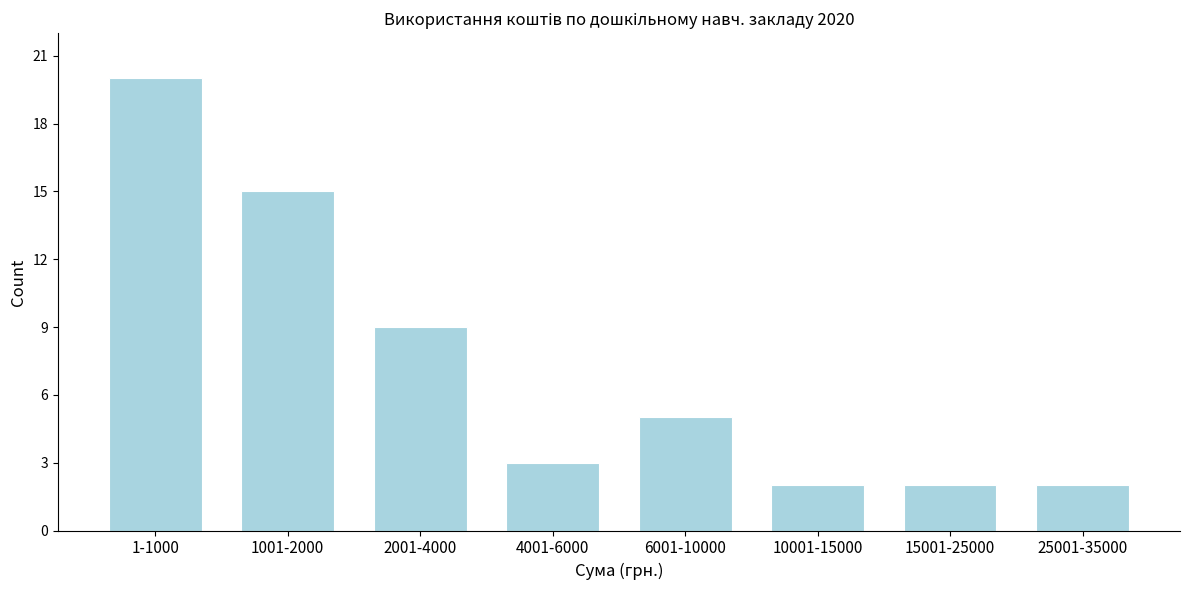

Reading left to right, extract all data points from this chart.

1-1000=20	1001-2000=15	2001-4000=9	4001-6000=3	6001-10000=5	10001-15000=2	15001-25000=2	25001-35000=2